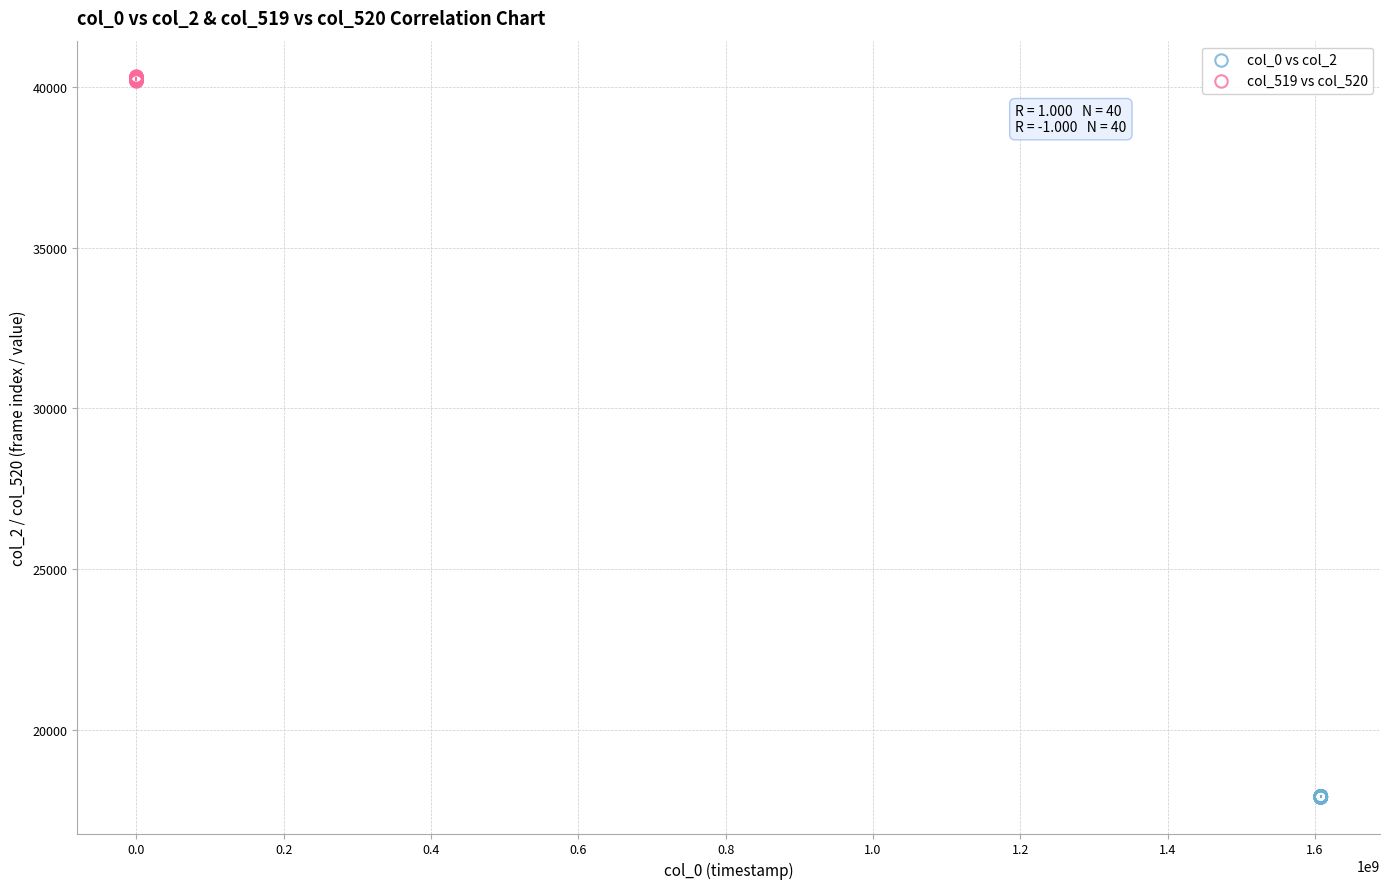

Which series contains the lowest Y value?

col_0 vs col_2